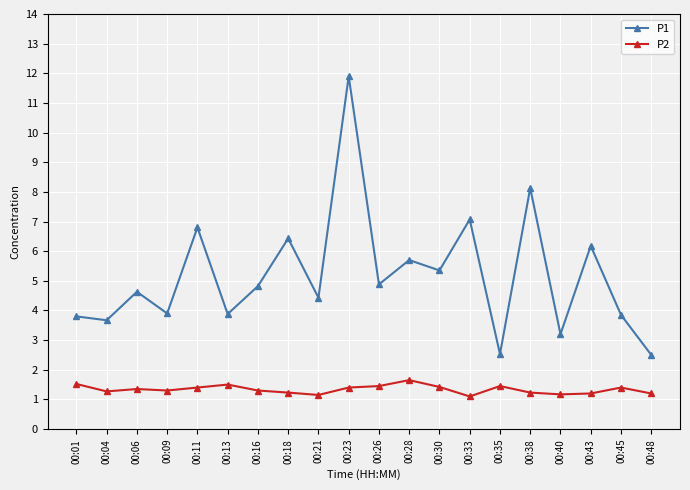

What is the value of the P2 point at the 8th from the left?

1.2